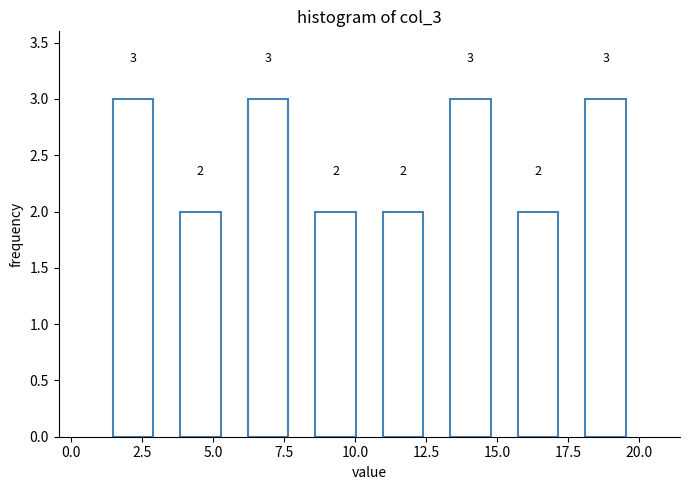

Reading left to right, transcribe this chart: for each bar, give the range it covers on the x-axis and its height. The bar edges are not printed on the chart, so give them approximately, as read against the axis.

1.0 to 3.5: 3
3.5 to 6.0: 2
6.0 to 8.0: 3
8.0 to 10.5: 2
10.5 to 13.0: 2
13.0 to 15.5: 3
15.5 to 17.5: 2
17.5 to 20.0: 3